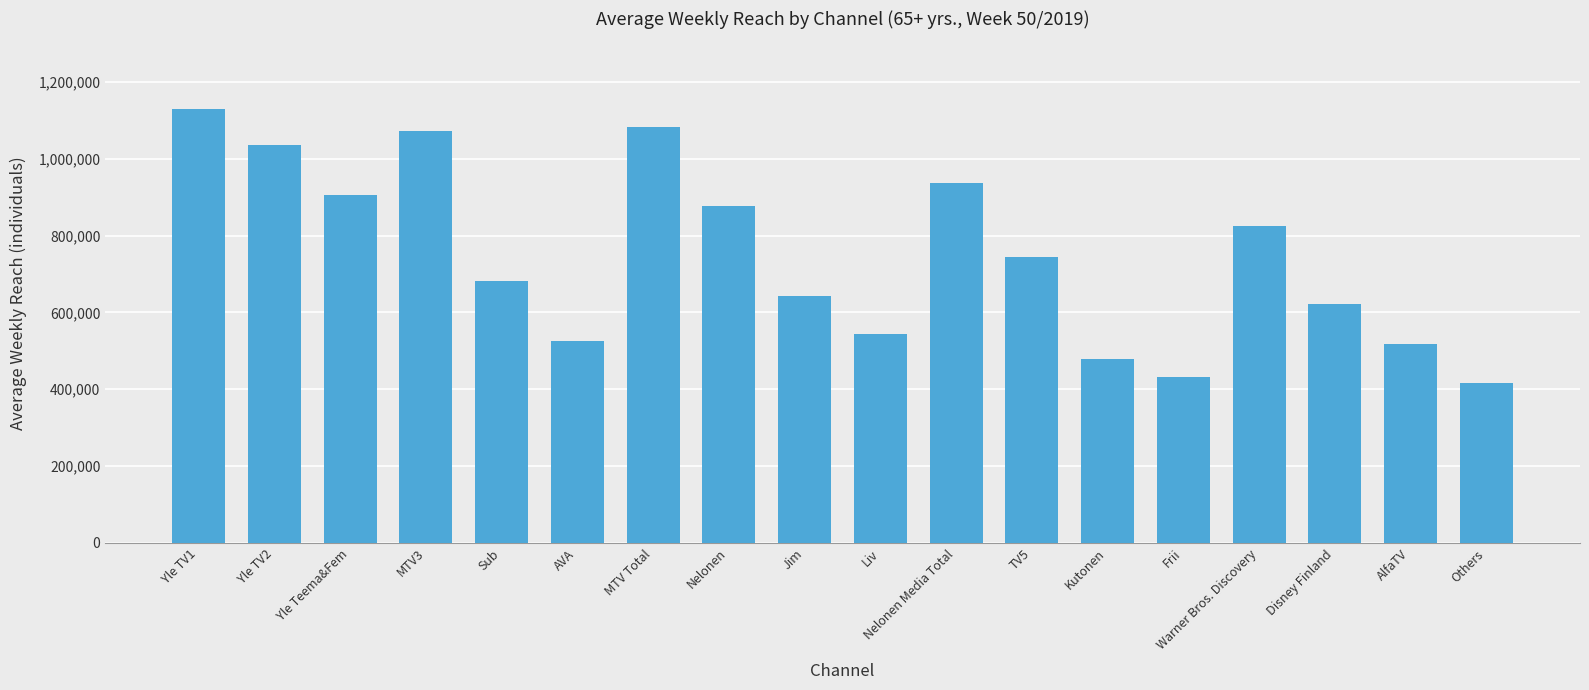

Between Yle Teema&Fem and TV5, which is larger?

Yle Teema&Fem